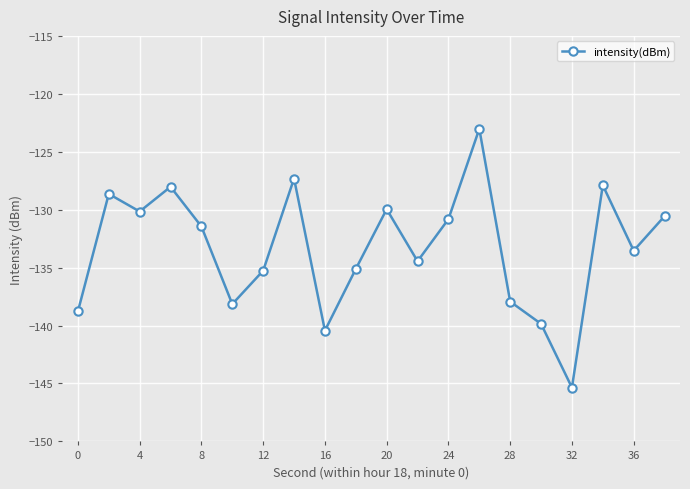

What is the minimum value shown in the chart?

-145.4